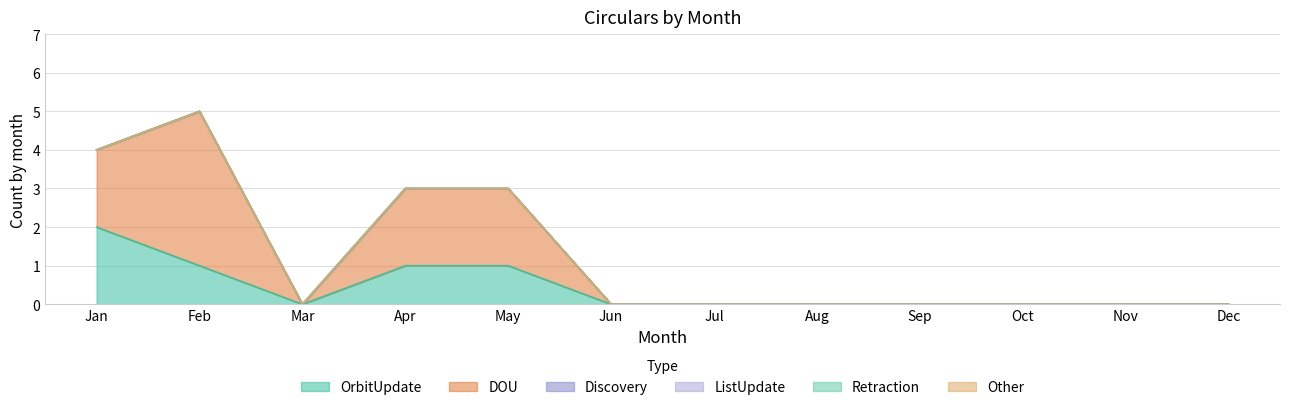

True or false: Other and Discovery cross at least once.

False